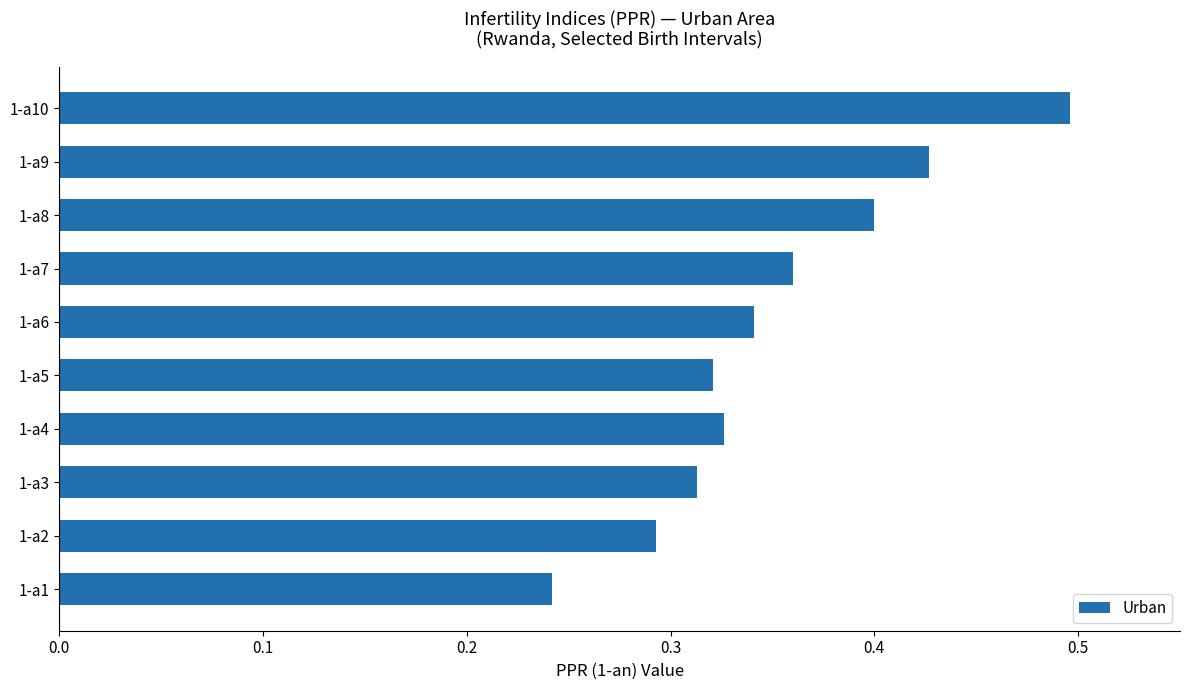

How many values are between 0 and 1?

10